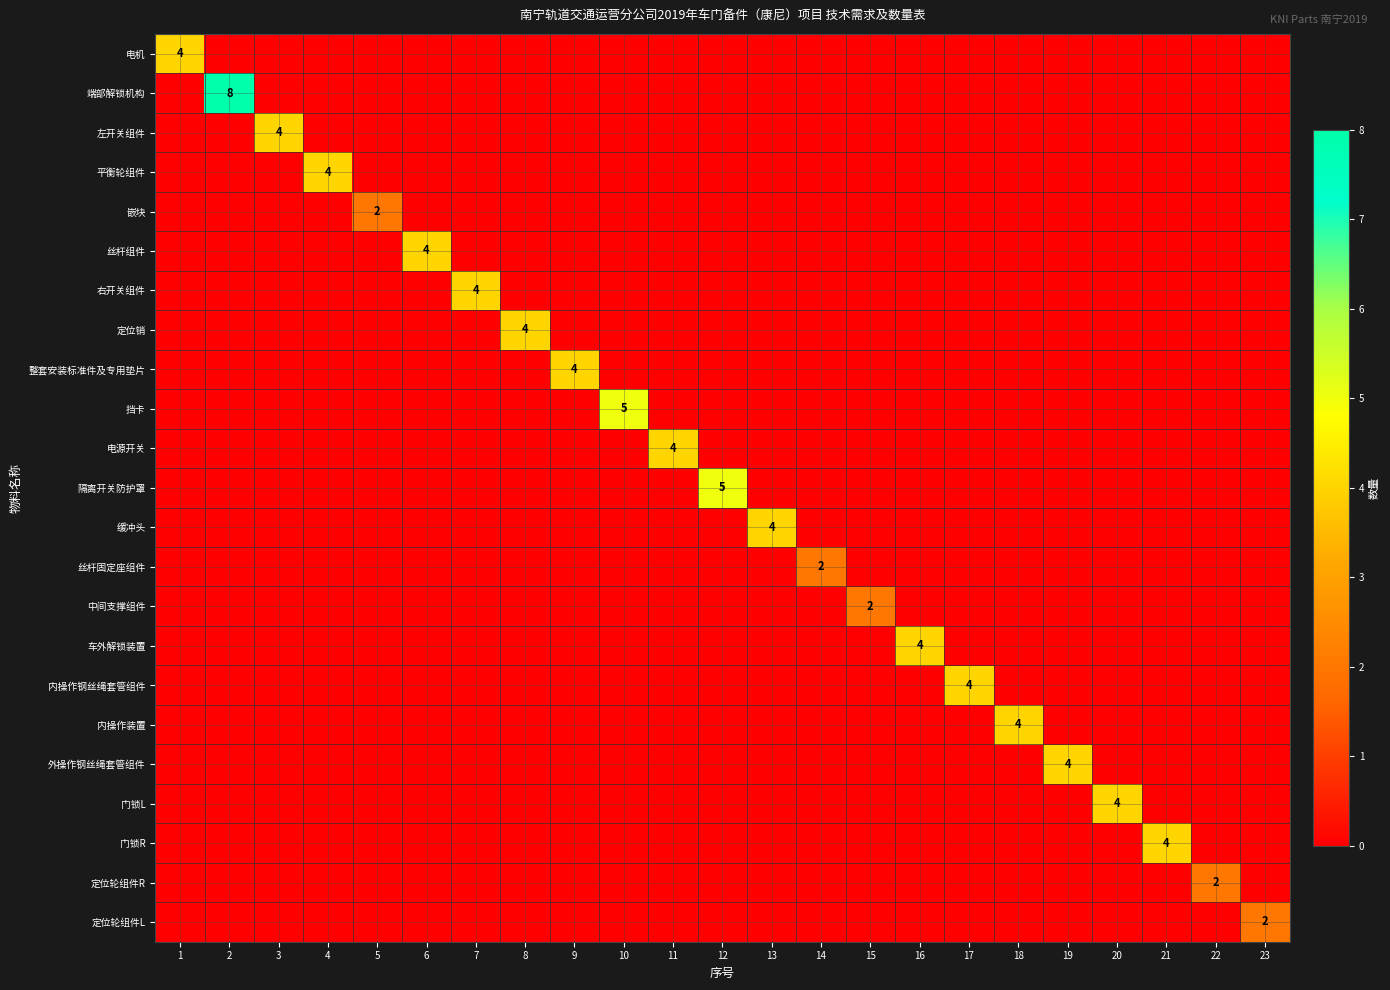

True or false: 内操作装置 has a value of 0 at 4.

True